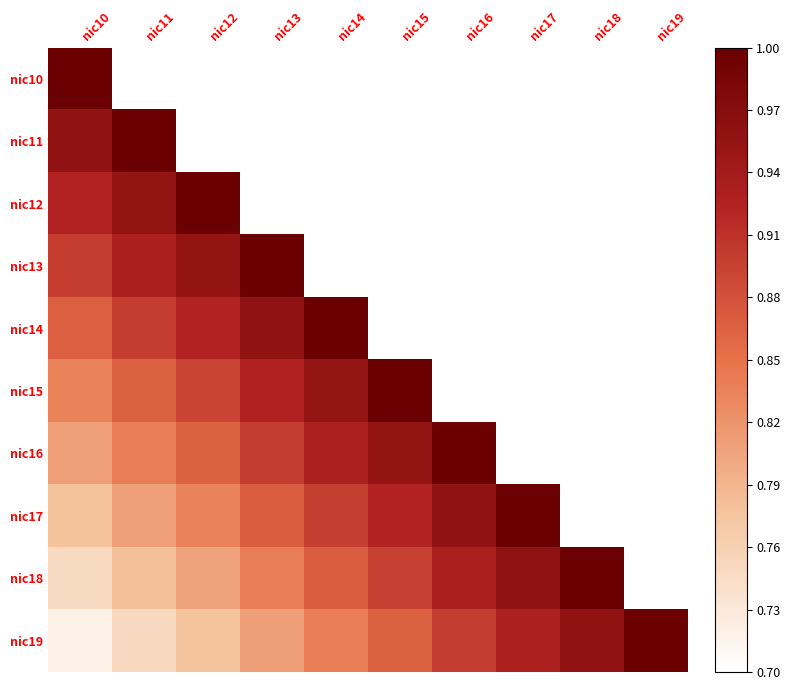

Where is nic19 nearest to the value 0?

nic10